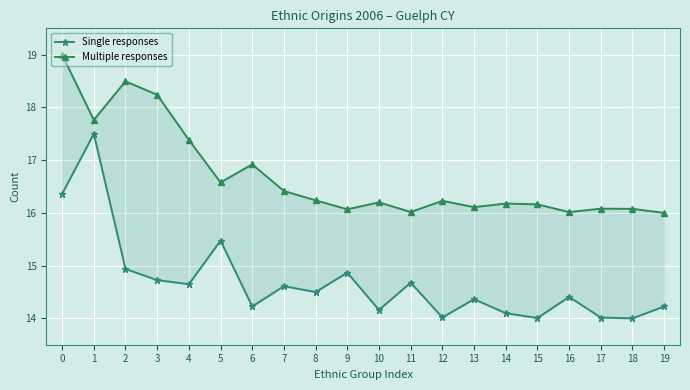

How many series are shown in this chart?

2